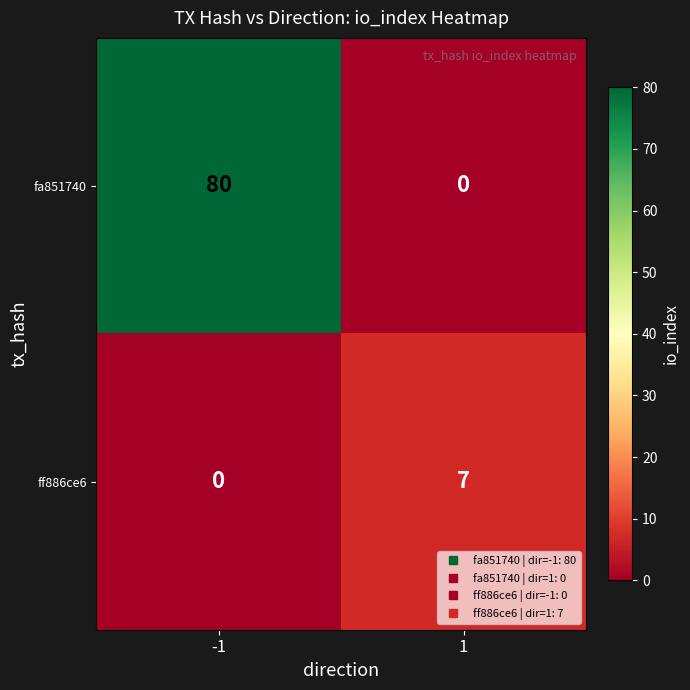

Rank the categories by ff886ce6 value from lowest to highest.

-1, 1